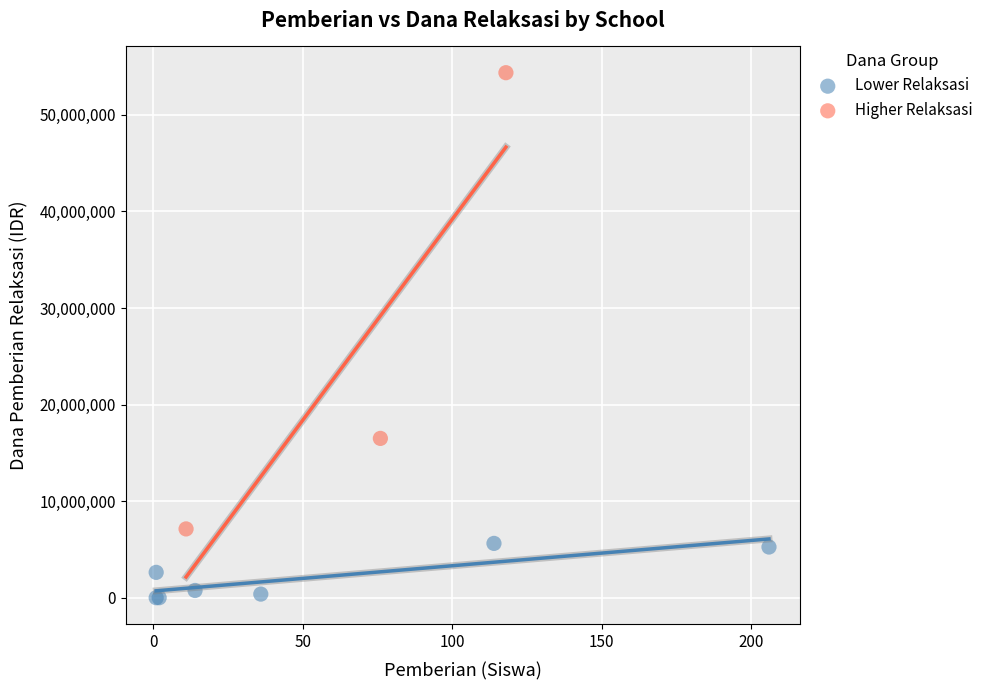

Which series reaches the minimum Y coordinate?

Lower Relaksasi